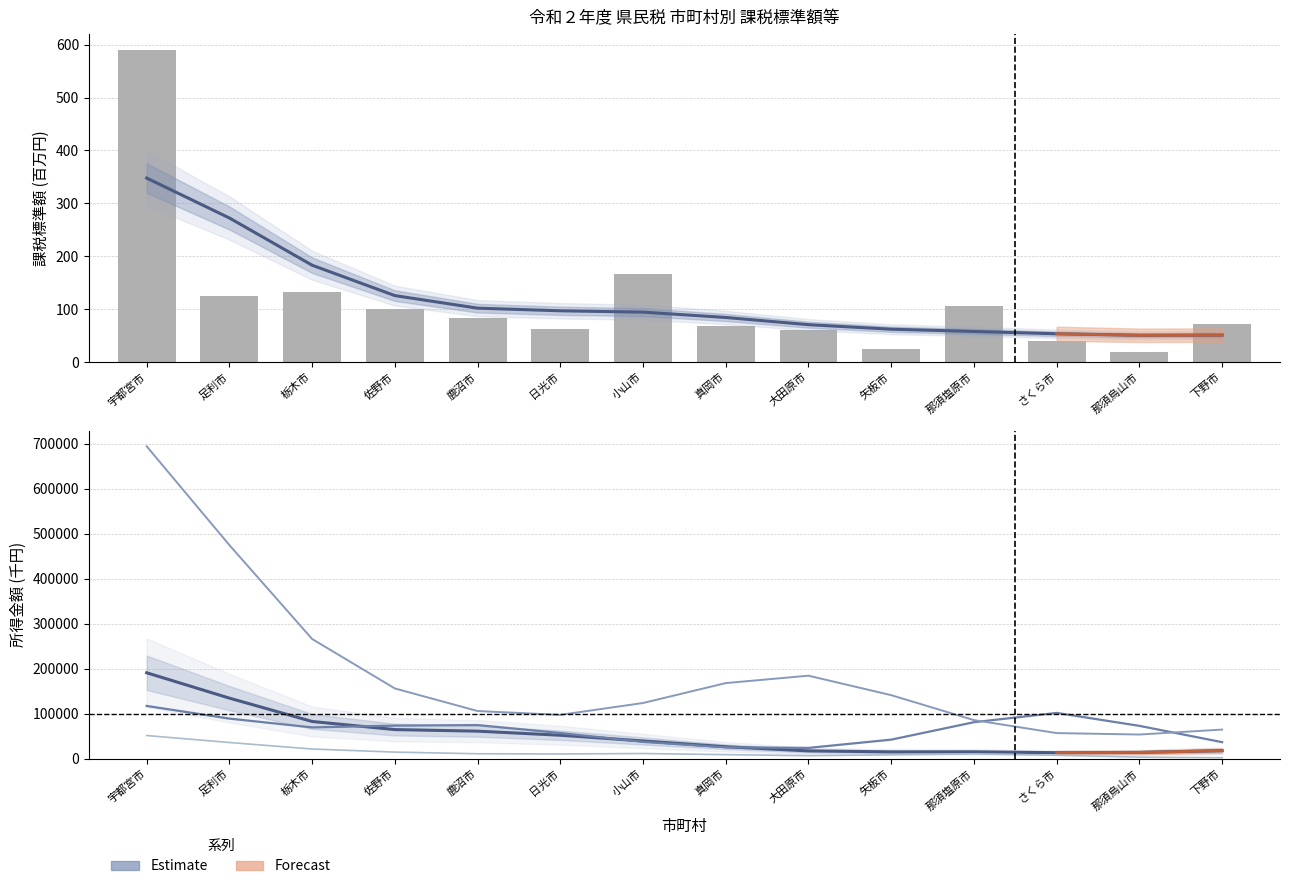

The 上場株式等配当 (Estimate) series shows 15685.3 at 小山市. True or false?

False